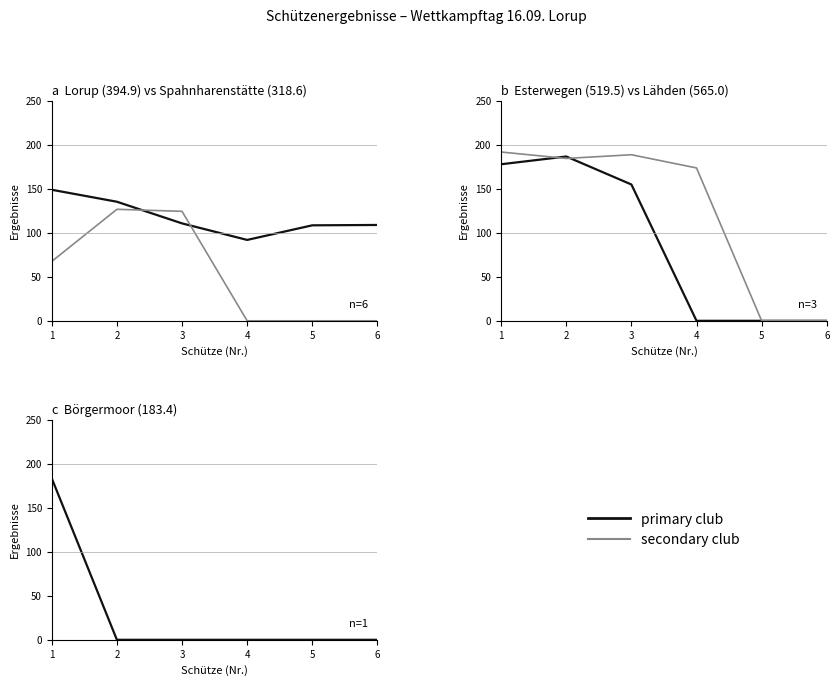

Between which two adjacent categories do Börgermoor and Spahnharenstätte first intersect?

1 and 2